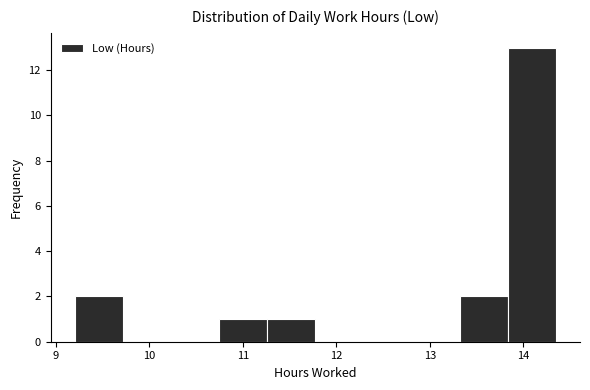

How tall is the bar that spans 10.7 to 11.3 on the x-axis? Neither the bar edges nor the heights are printed on the chart, so give them approximately, as read against the axes.

1